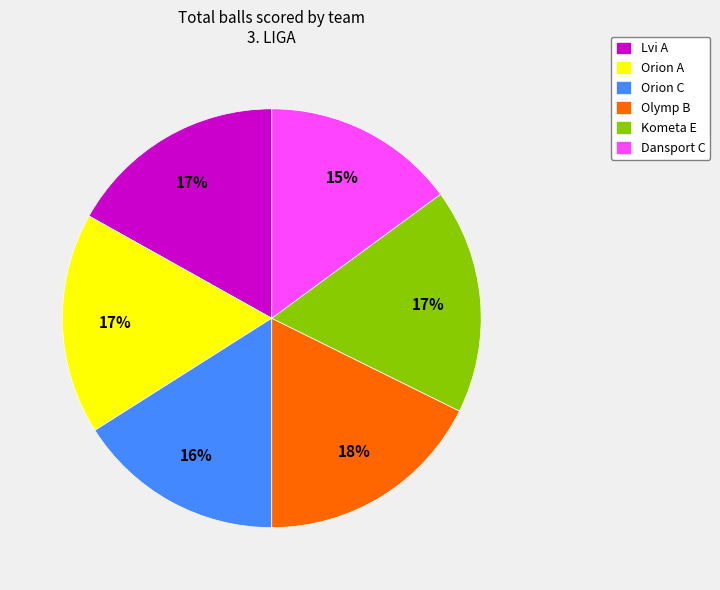

Is the sum of Lvi A and Orion C greater than half?

No